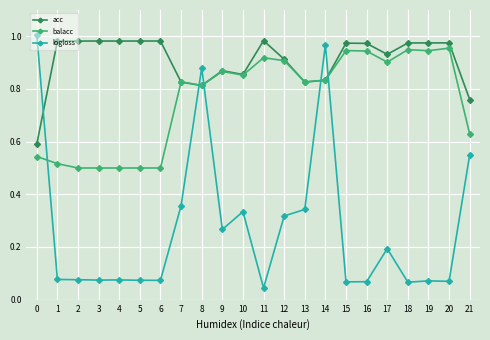

Which series has the widest spread of values?

logloss